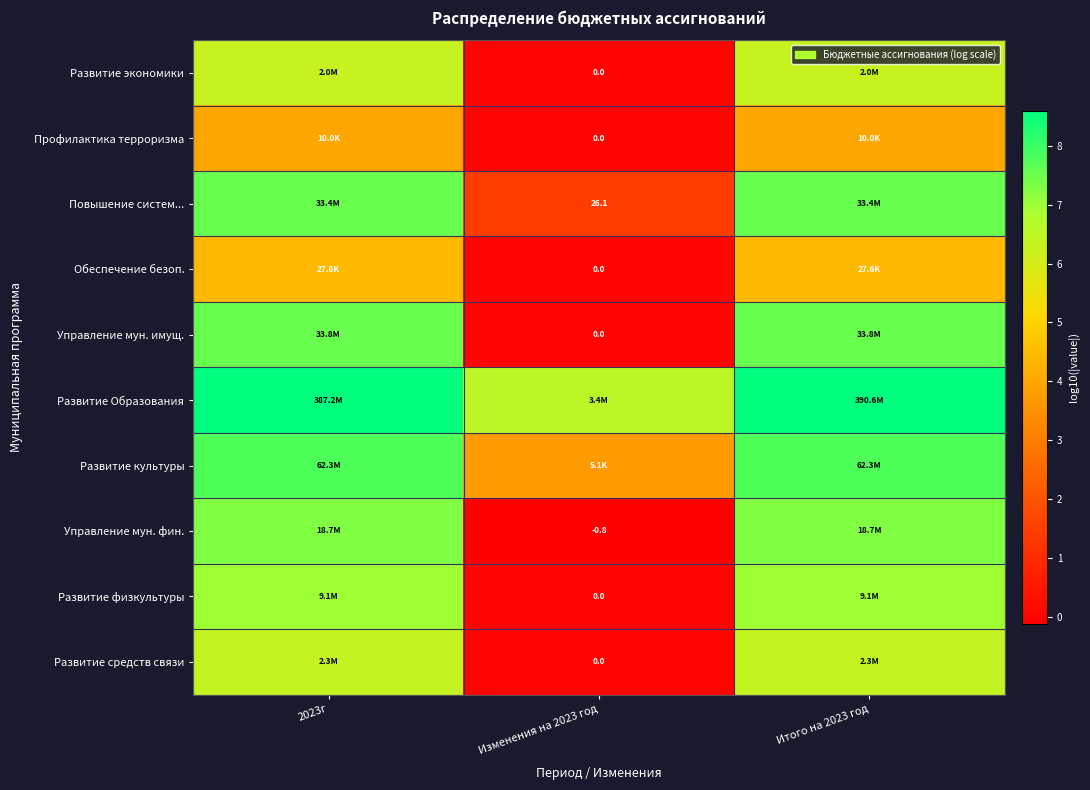

The value of Развитие культуры at Итого на 2023 год is 1.7. True or false?

False